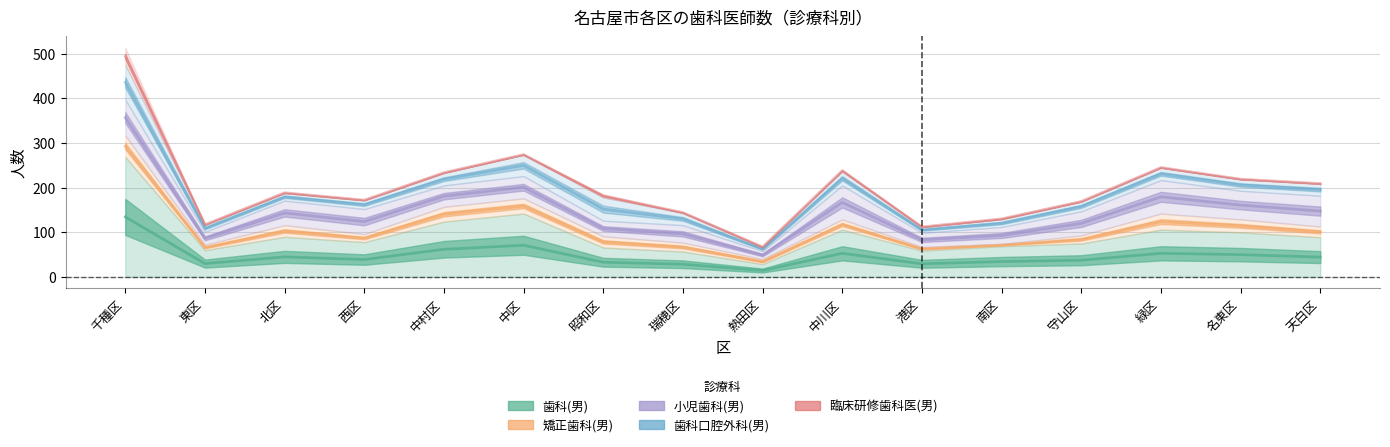

What position from the left is 熱田区?

9